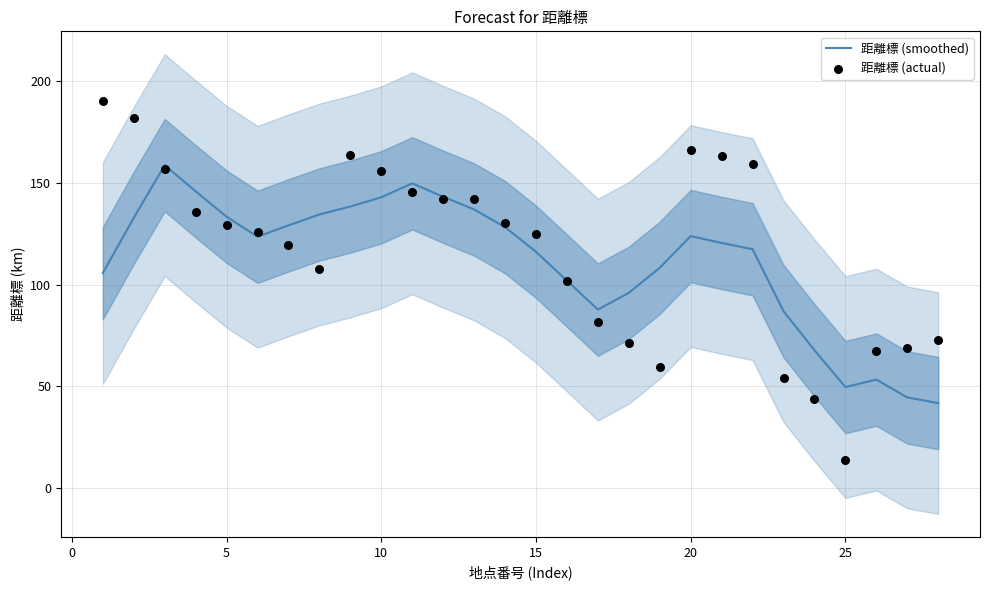

What are all the series names shown in the legend?

距離標 (smoothed), 距離標 (actual)